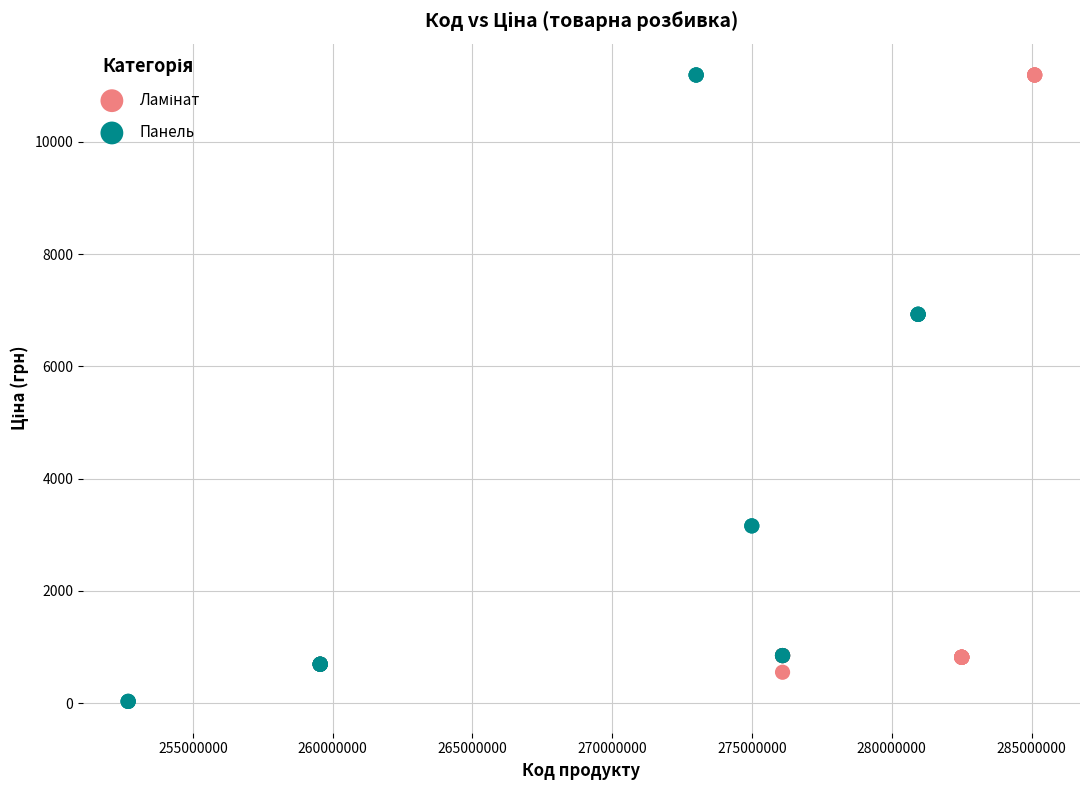

Which series has the widest spread of Y values?

Панель